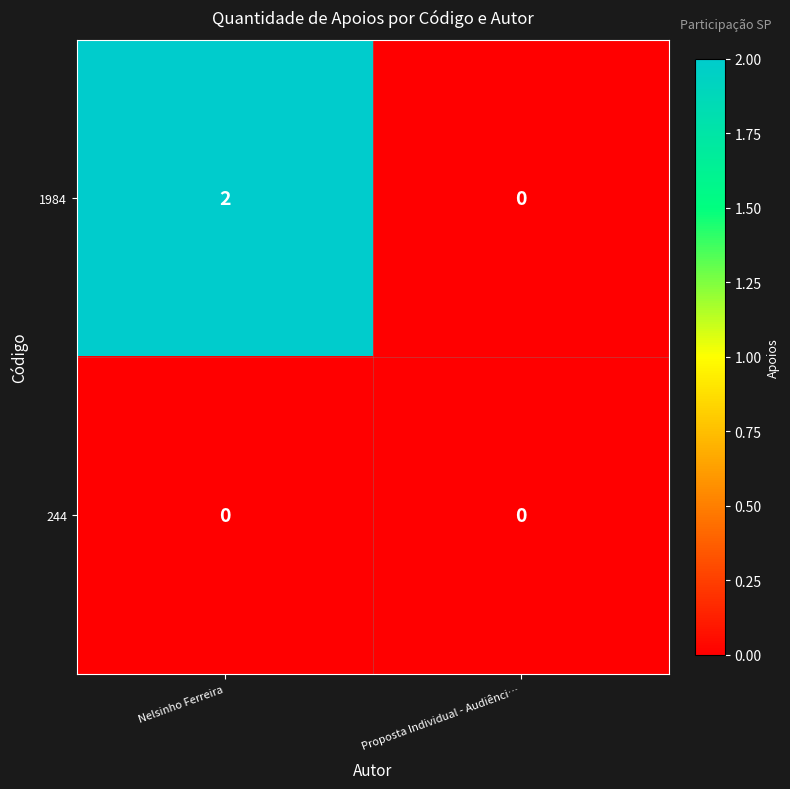

What is the greatest value displayed?

2